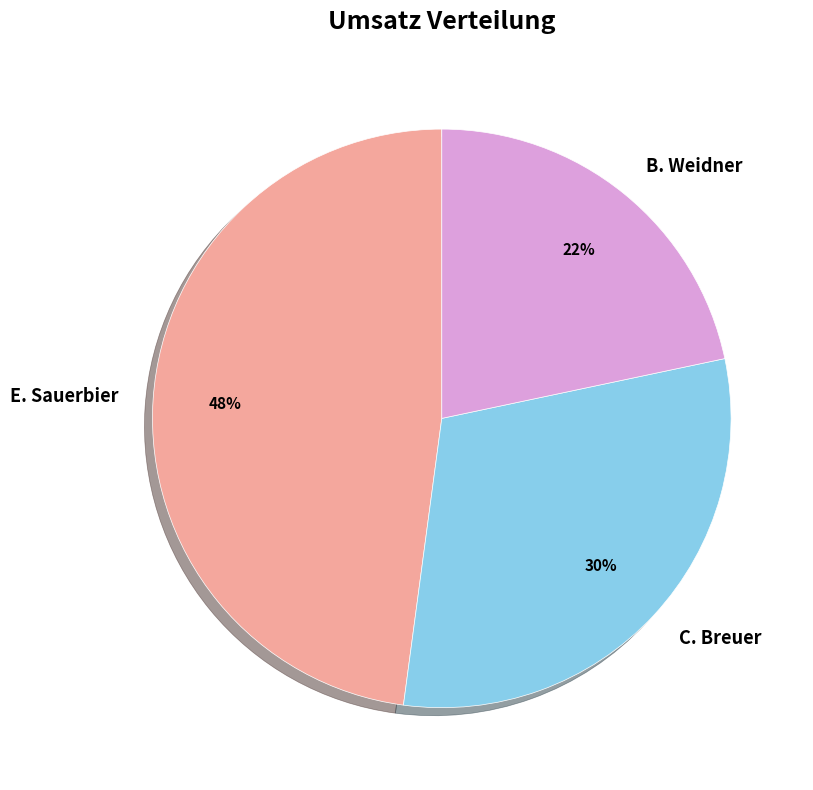

Rank the categories by value from lowest to highest.

B. Weidner, C. Breuer, E. Sauerbier